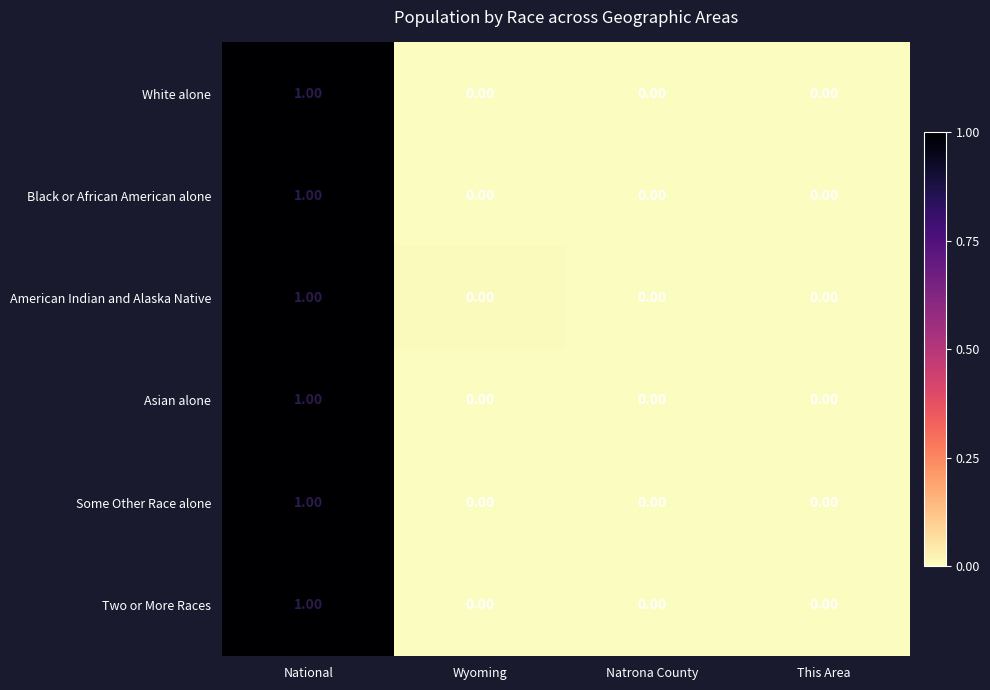

How many data points does each series have?

4